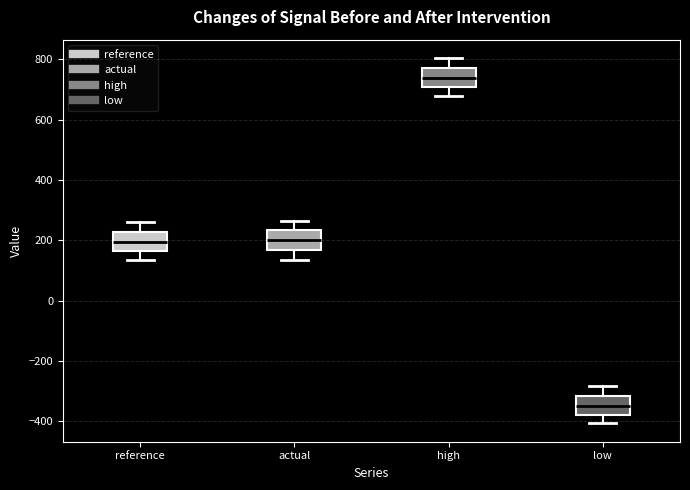

Reading left to right, read every box against the y-axis: the position of its median line, the range the box covers, and the ends of its whiskers. The values are not printed on the chart, so give them approximately, as read against the axis.

reference: median 200, box 160 to 220, whiskers 140 to 260
actual: median 200, box 160 to 240, whiskers 140 to 260
high: median 740, box 700 to 780, whiskers 680 to 800
low: median -340, box -380 to -320, whiskers -400 to -280